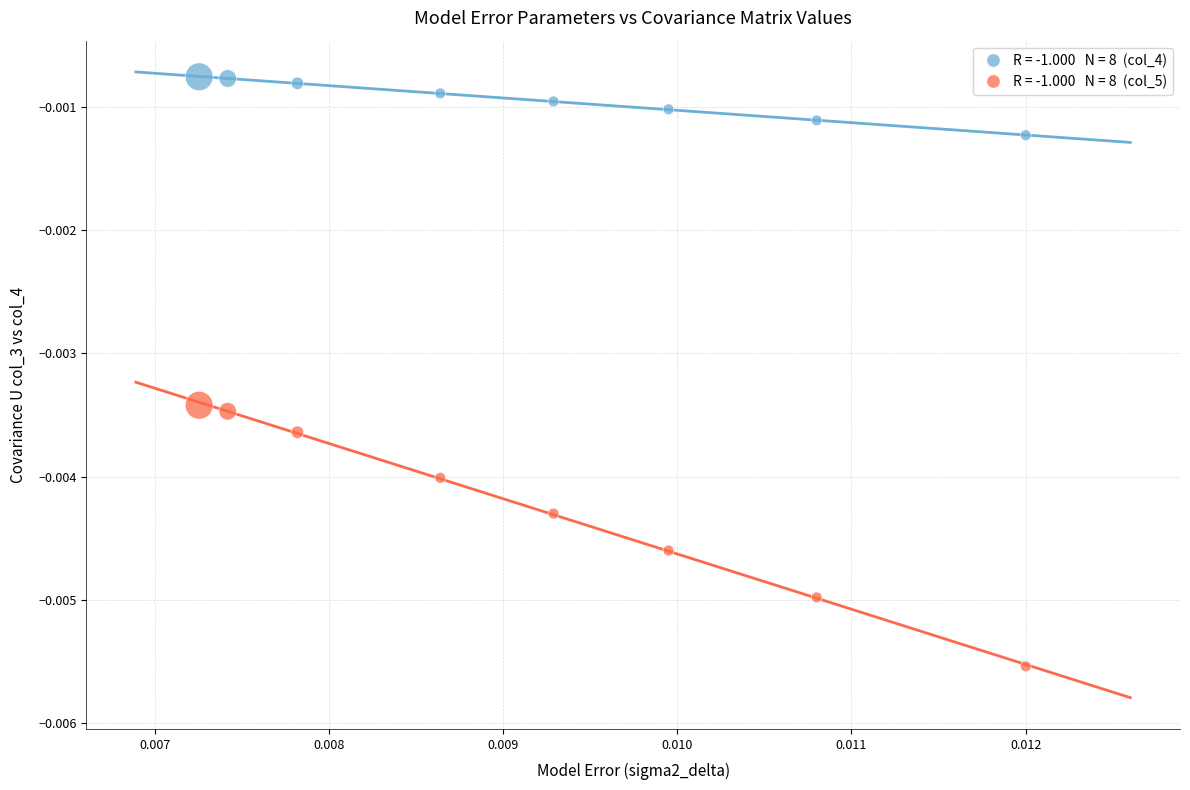

How many data points are displayed?

16